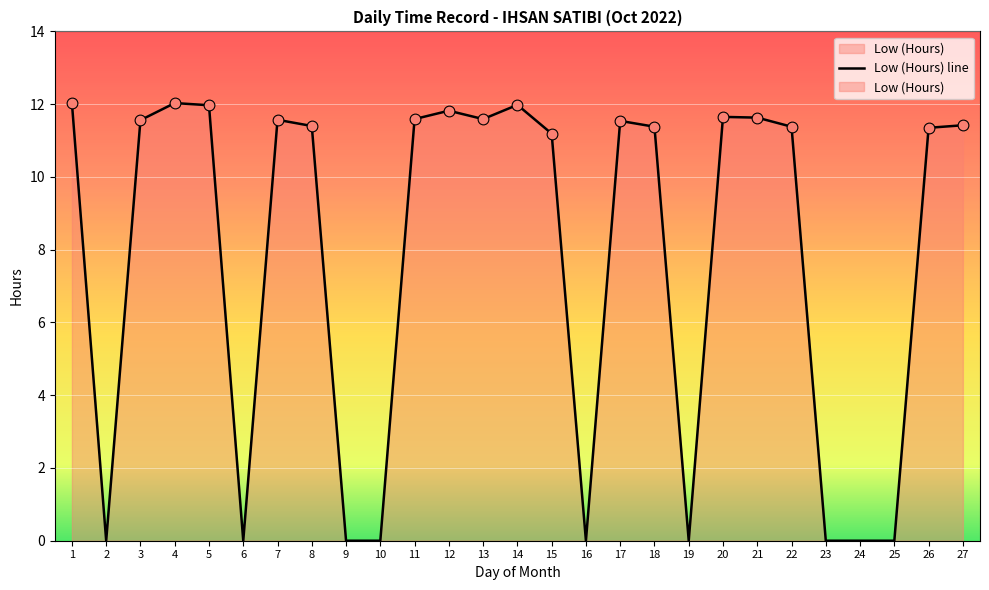

Which has a higher value, 5 or 18?

5